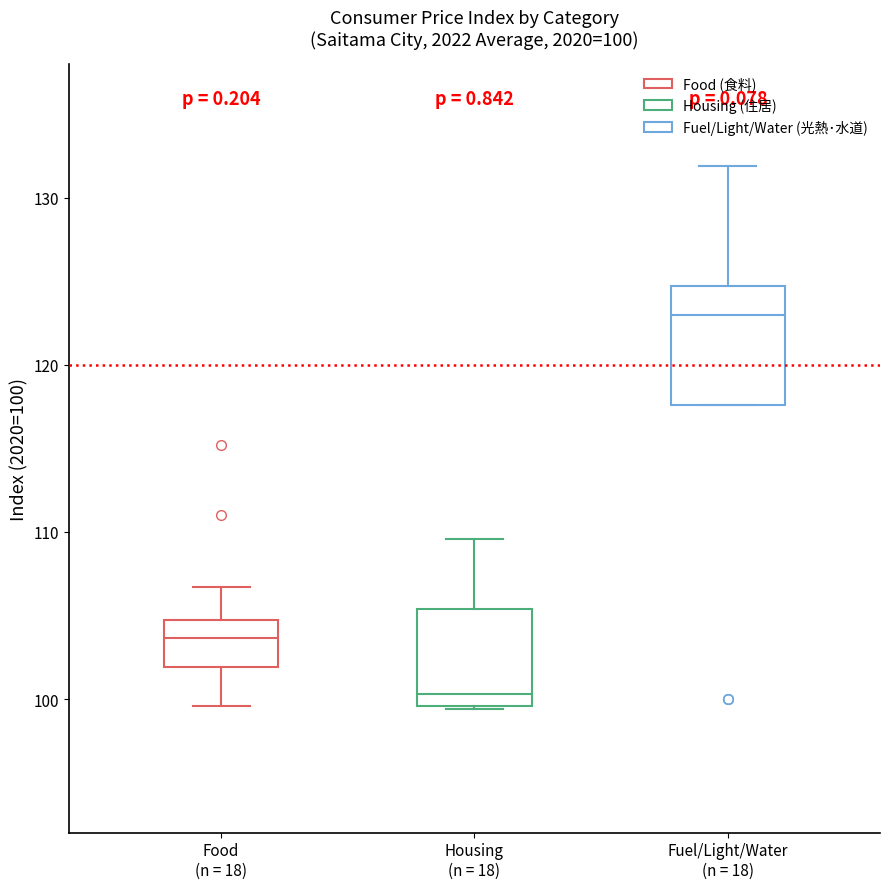

Comparing the boxes themselves (not the whiskers), which one is the tallest?

Fuel/Light/Water (n = 18)